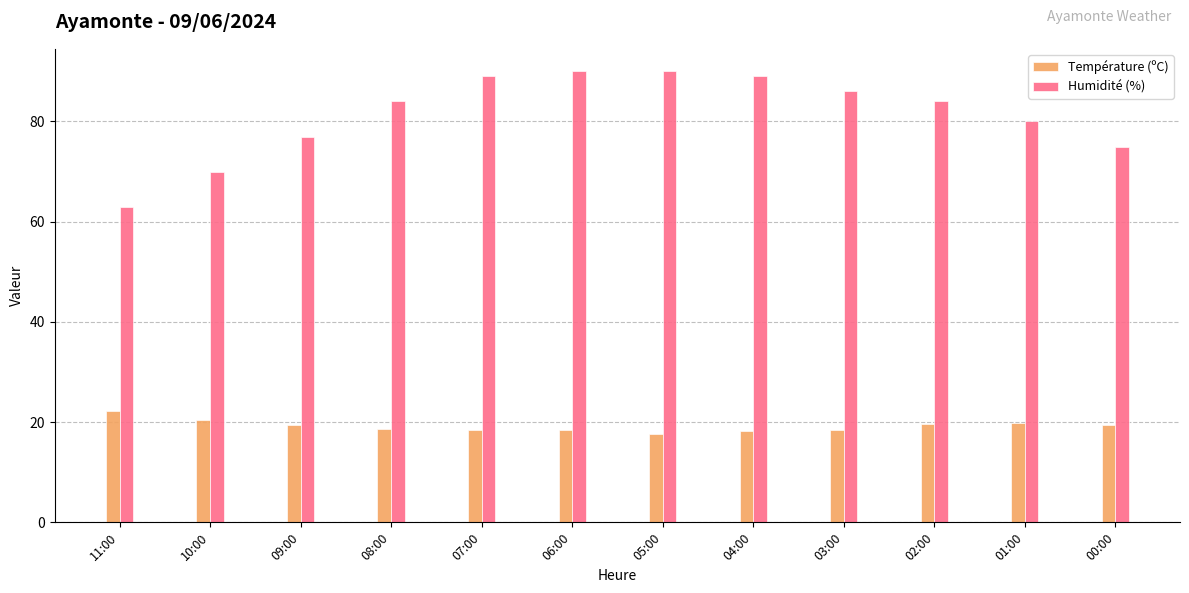

What value does the Humidité (%) series have at 02:00?

84.0